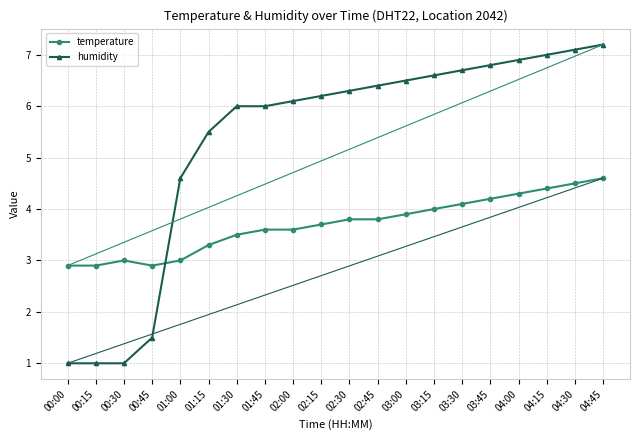

Count the number of categories in the chart.

20